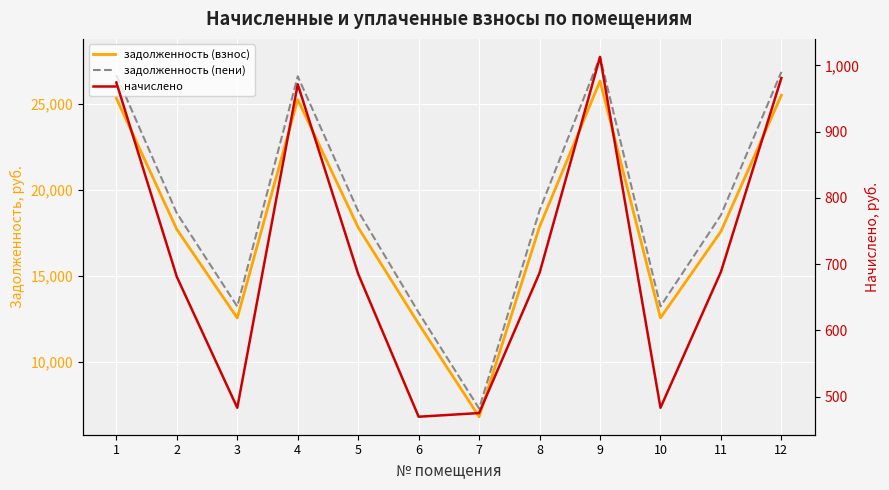

What is the sum of all задолженность (пени) values?

229391.9